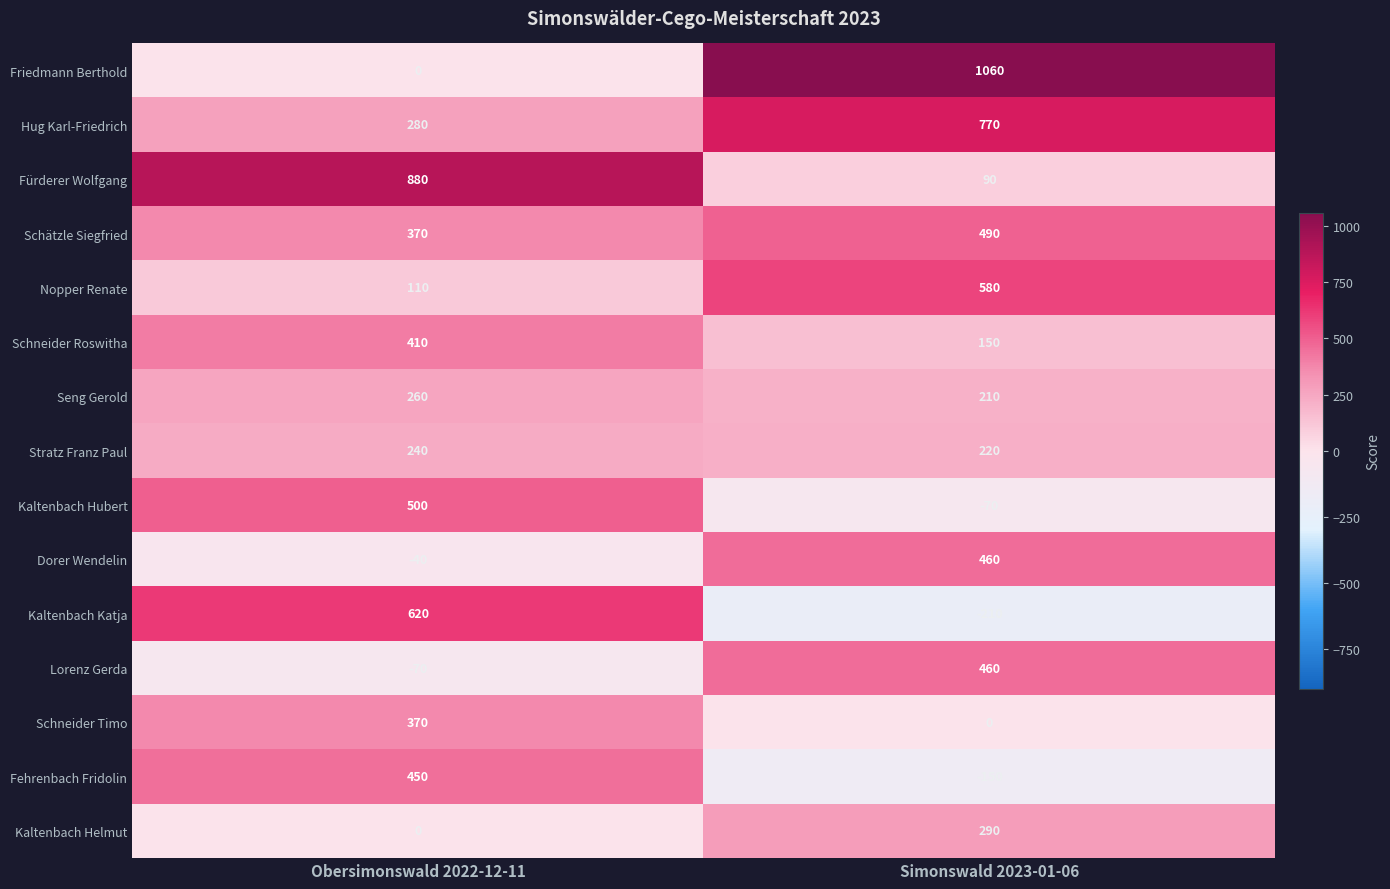

Rank the categories by Schätzle Siegfried value from highest to lowest.

Simonswald 2023-01-06, Obersimonswald 2022-12-11